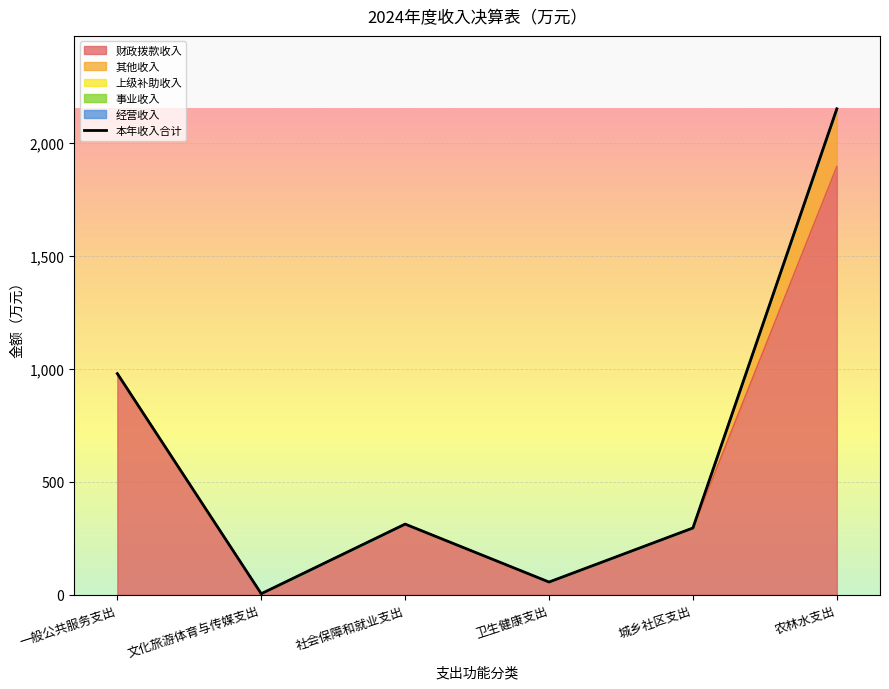

At which label is 经营收入 closest to 0?

一般公共服务支出